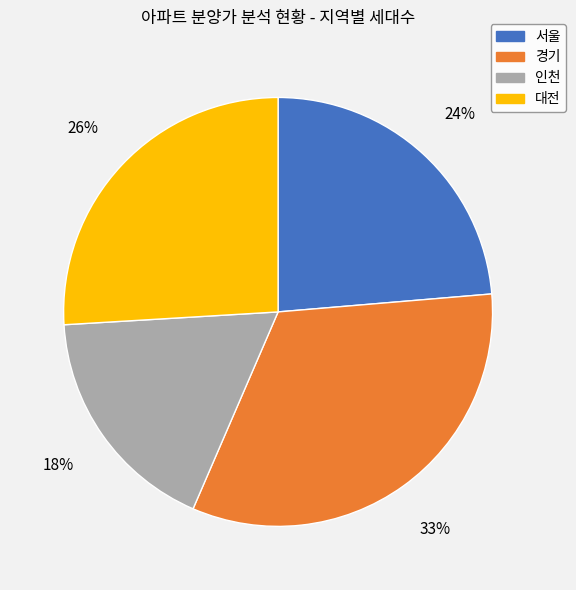

What is the smallest slice in the pie chart?

인천